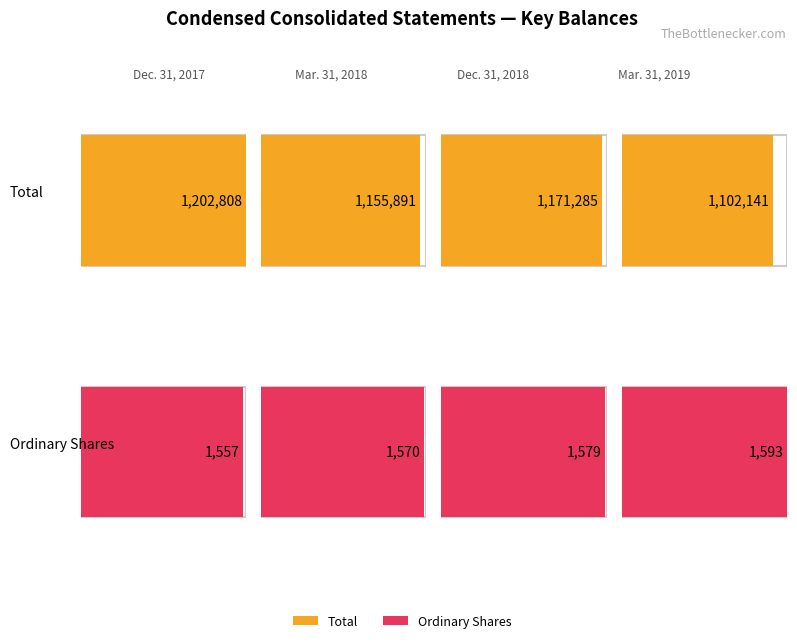

The value of Total at Mar. 31, 2018 is 1155891. True or false?

True